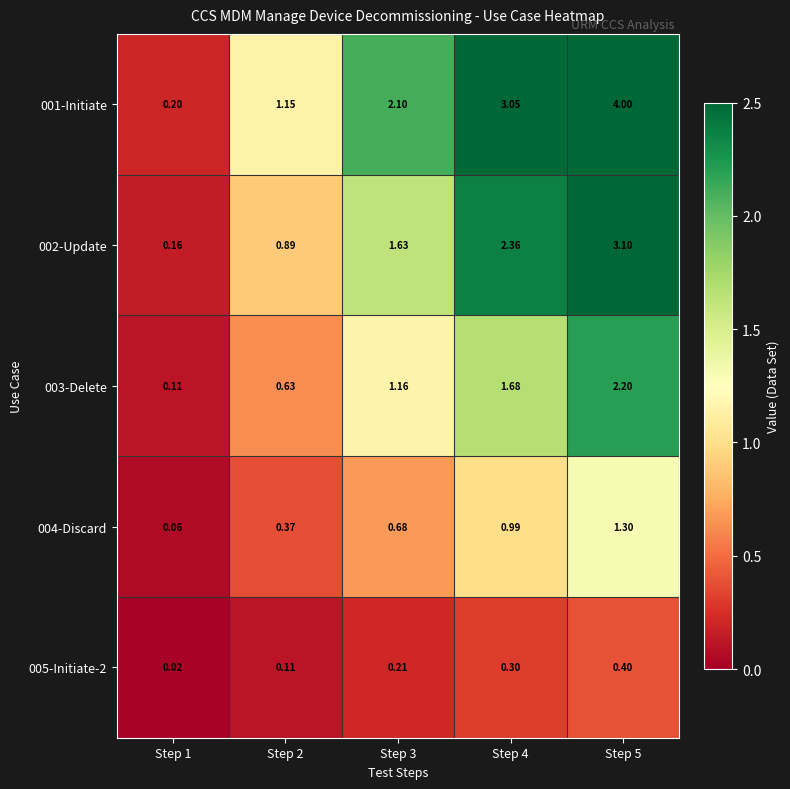

List the series in order of their overall mean, lowest first.

005-Initiate-2, 004-Discard, 003-Delete, 002-Update, 001-Initiate